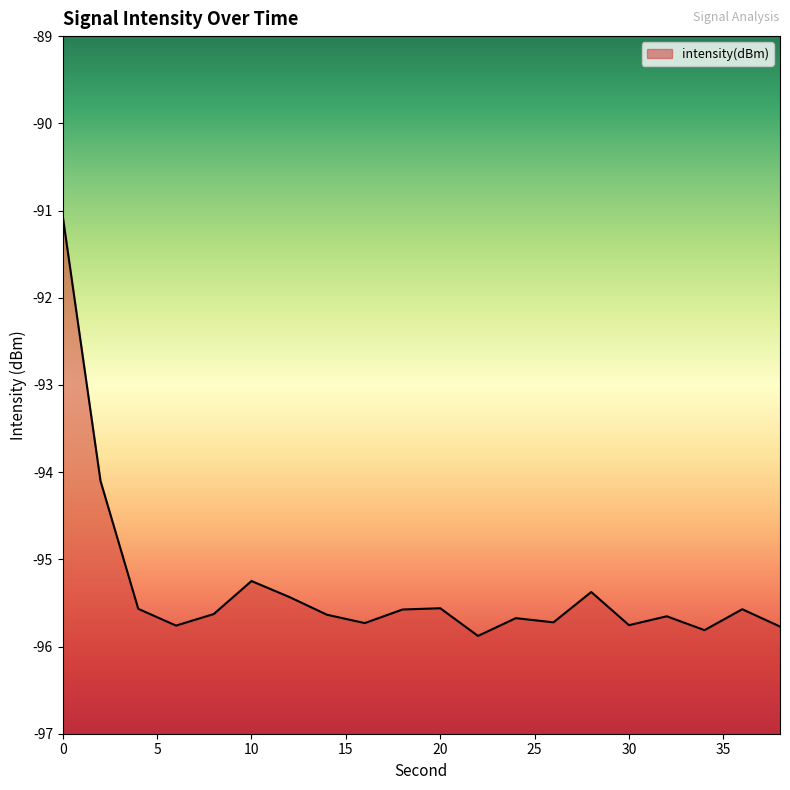

What is the minimum value shown in the chart?

-95.9